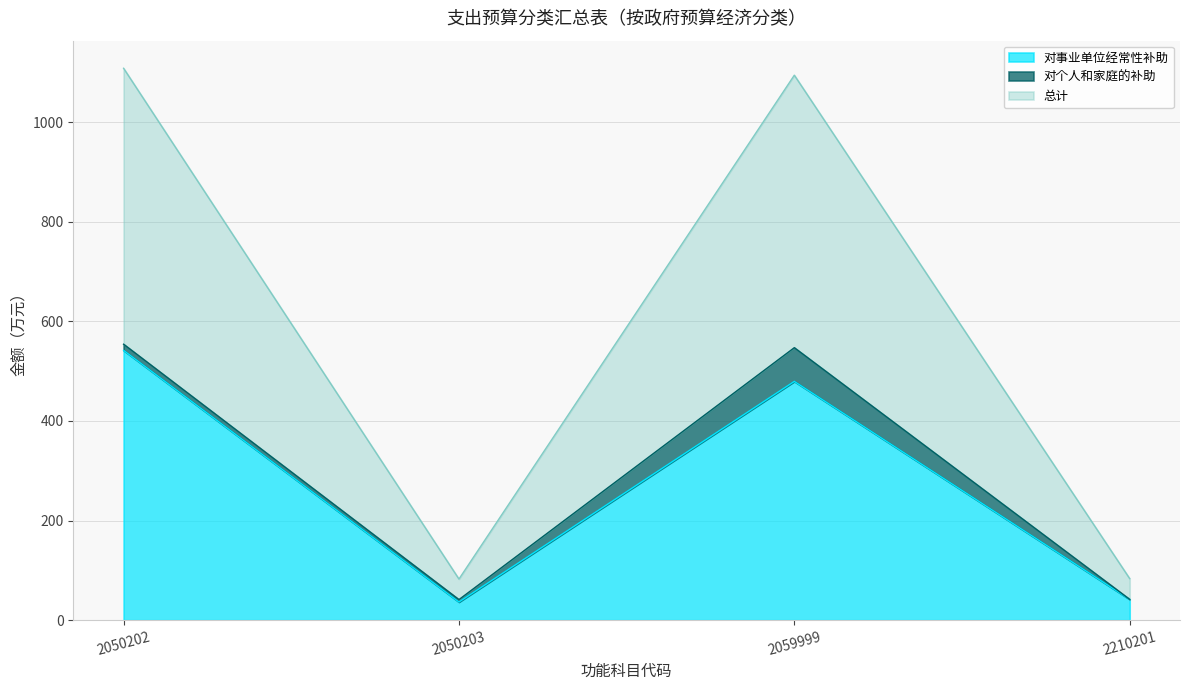

At which label does 对事业单位经常性补助 reach its peak?

2050202